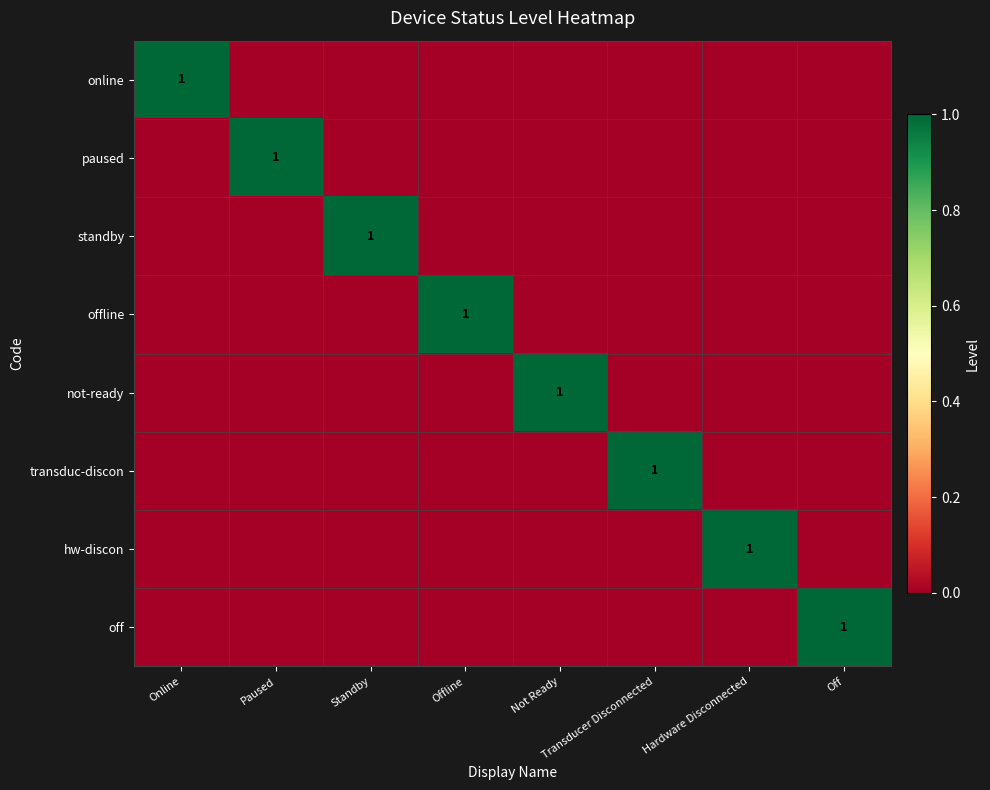

Rank the series at Online from highest to lowest value.

online, paused, standby, offline, not-ready, transduc-discon, hw-discon, off